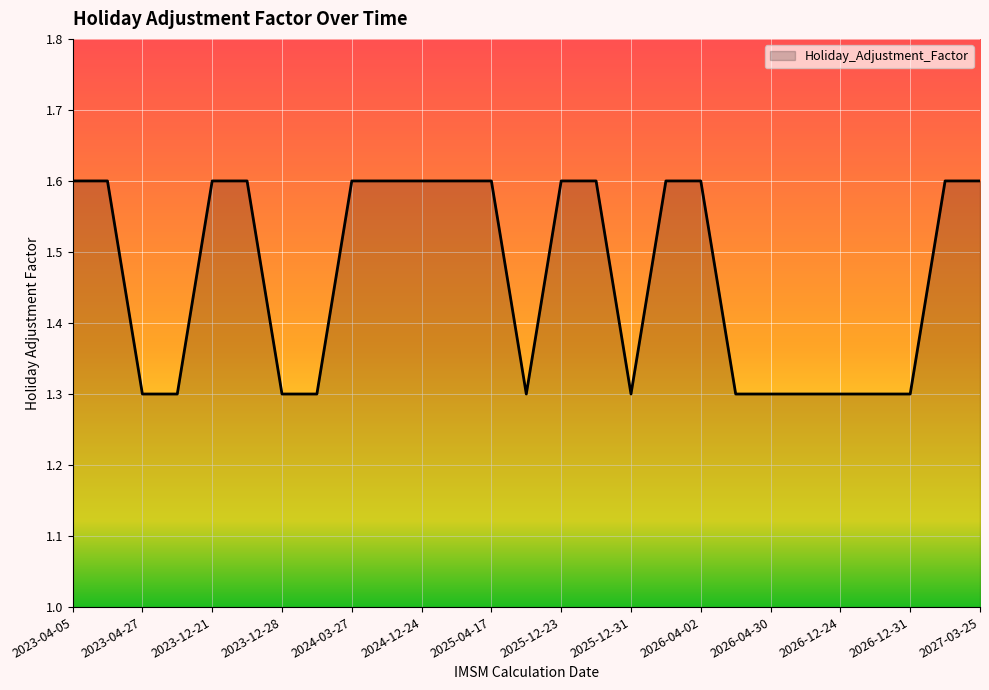

What is the greatest value displayed?

1.6